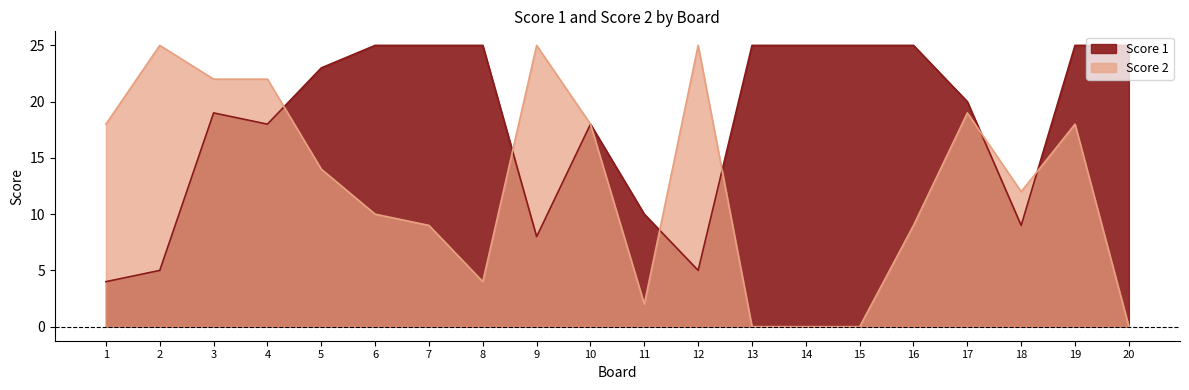

What is the value of the Score 1 point at the 20th from the left?

25